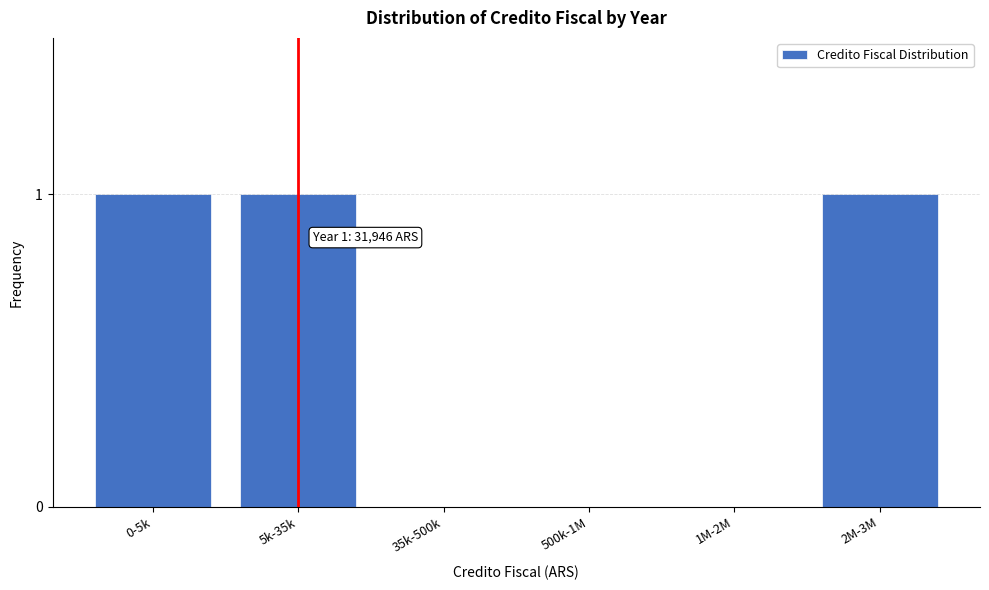

Reading left to right, extract all data points from this chart.

0-5k=1	5k-35k=1	35k-500k=0	500k-1M=0	1M-2M=0	2M-3M=1